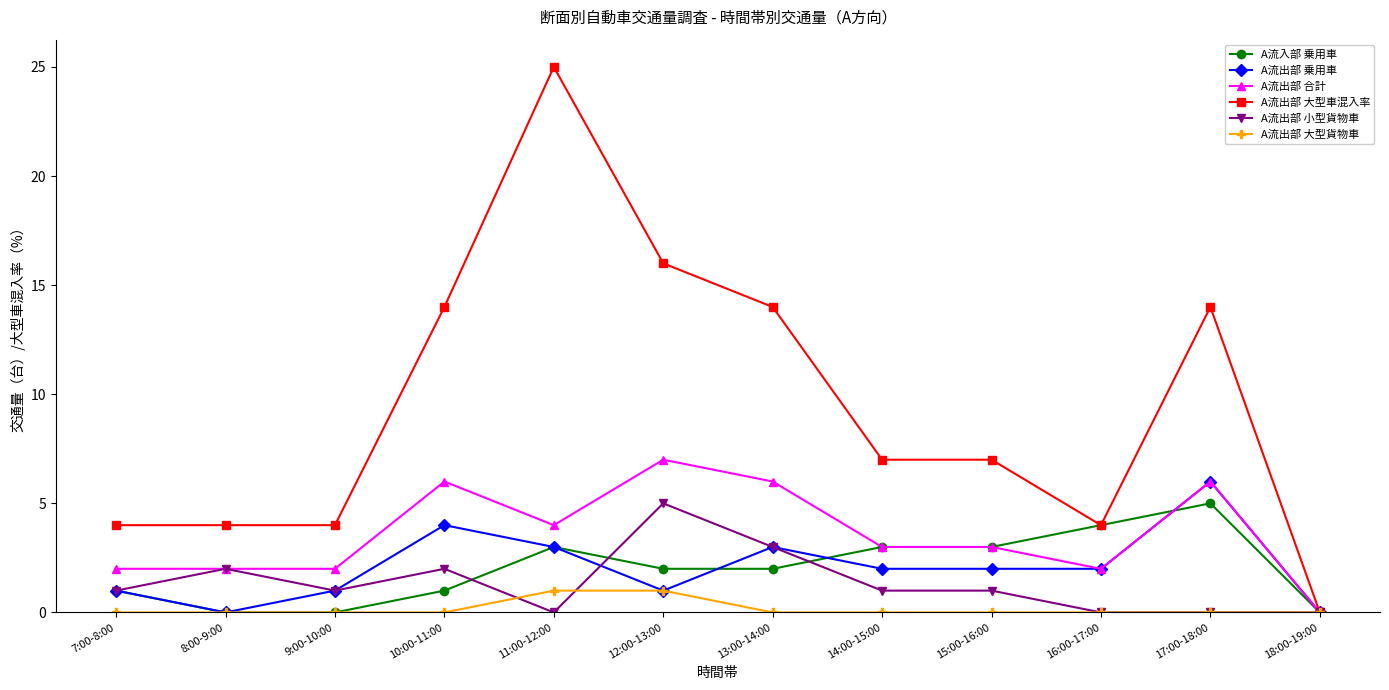

Which series has the widest spread of values?

A流出部 大型車混入率